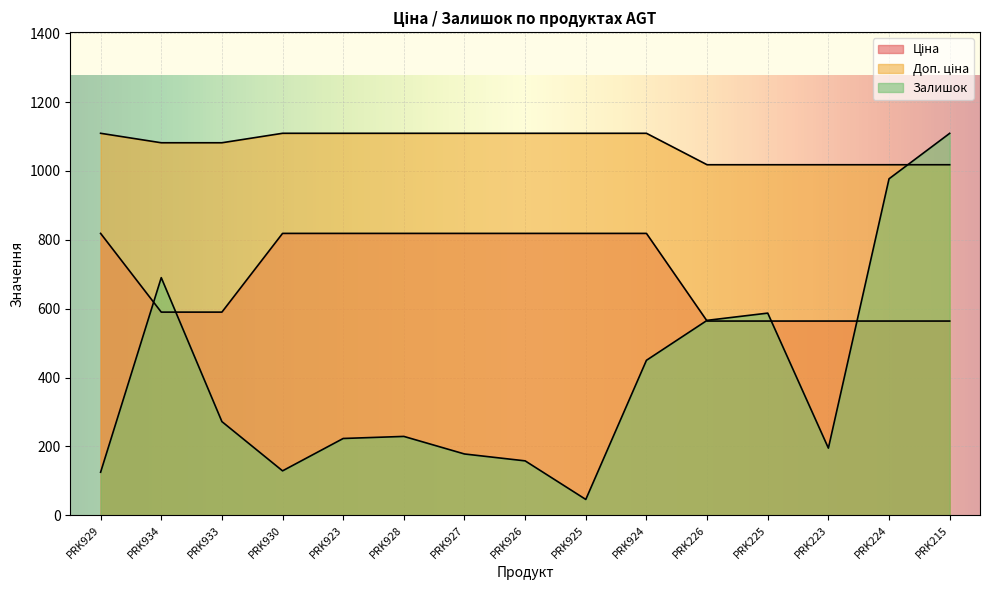

What is the approximate value of Залишок at PRK934?

690.0